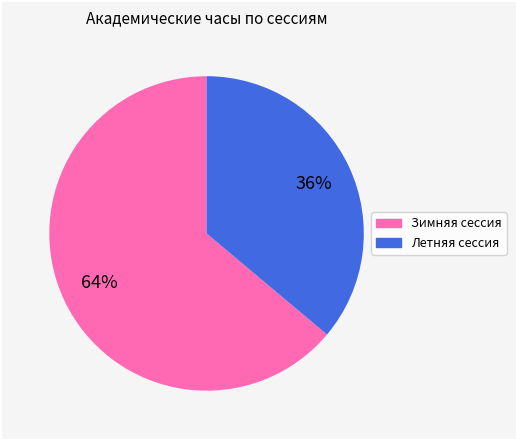

What is the smallest slice in the pie chart?

Летняя сессия